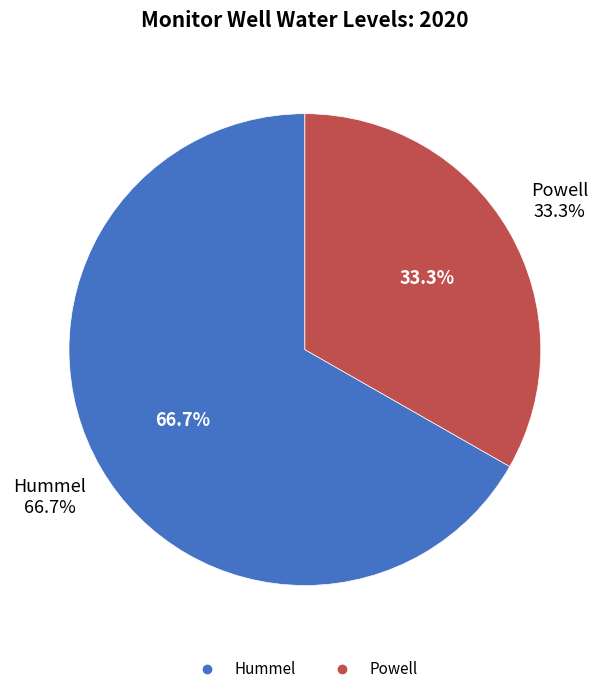

How much of the chart is everything except Powell?

66.7%